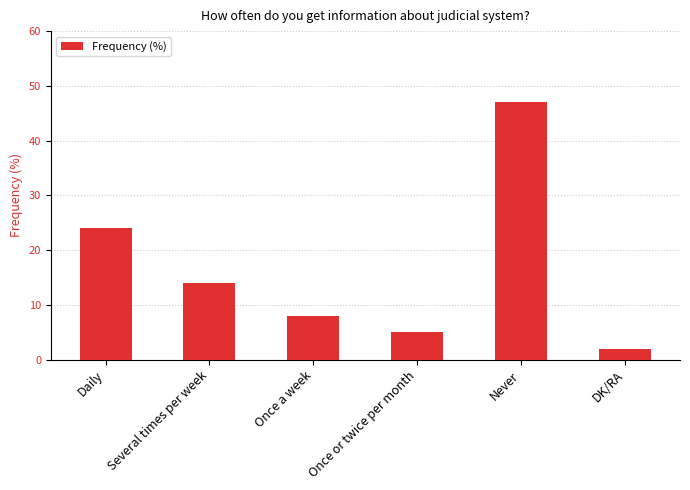

How many values are below 14?

3